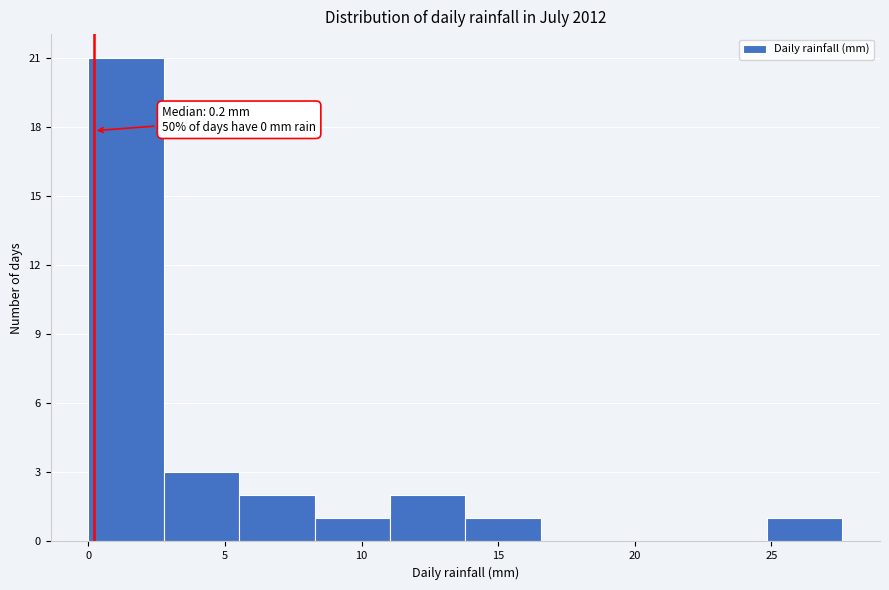

Which range on the x-axis has the tallest bar?

0.0 to 3.0